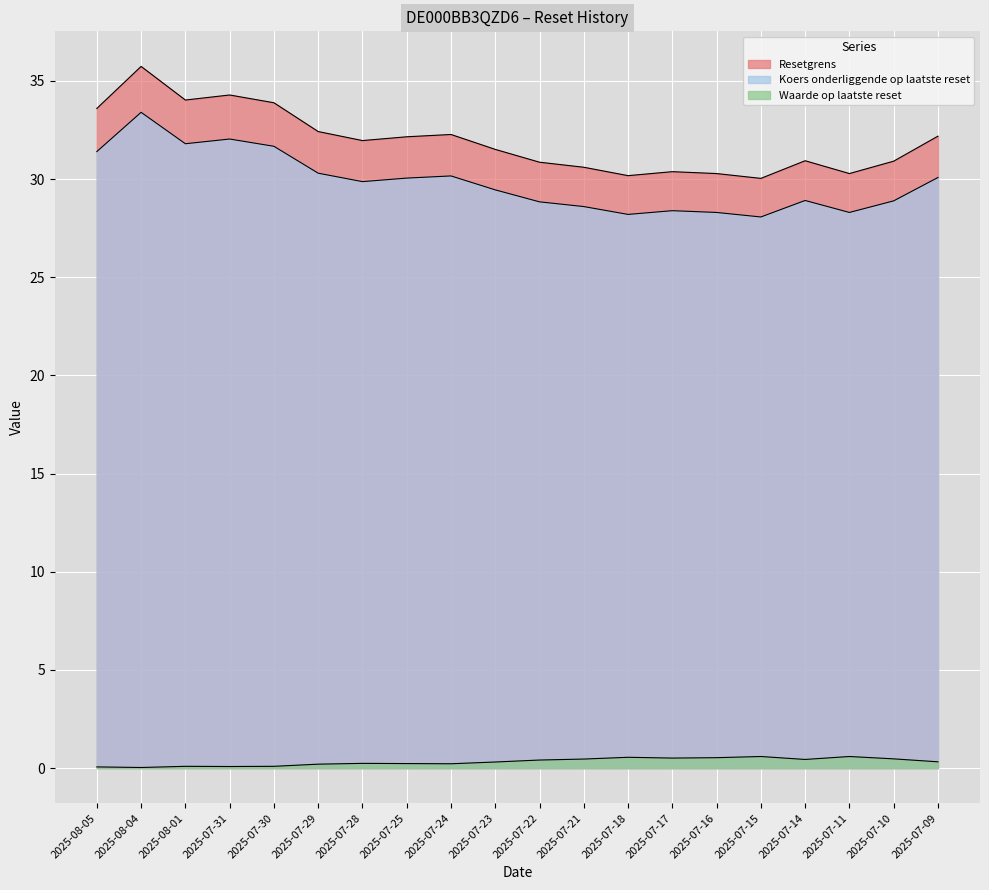

Which series has the widest spread of values?

Resetgrens